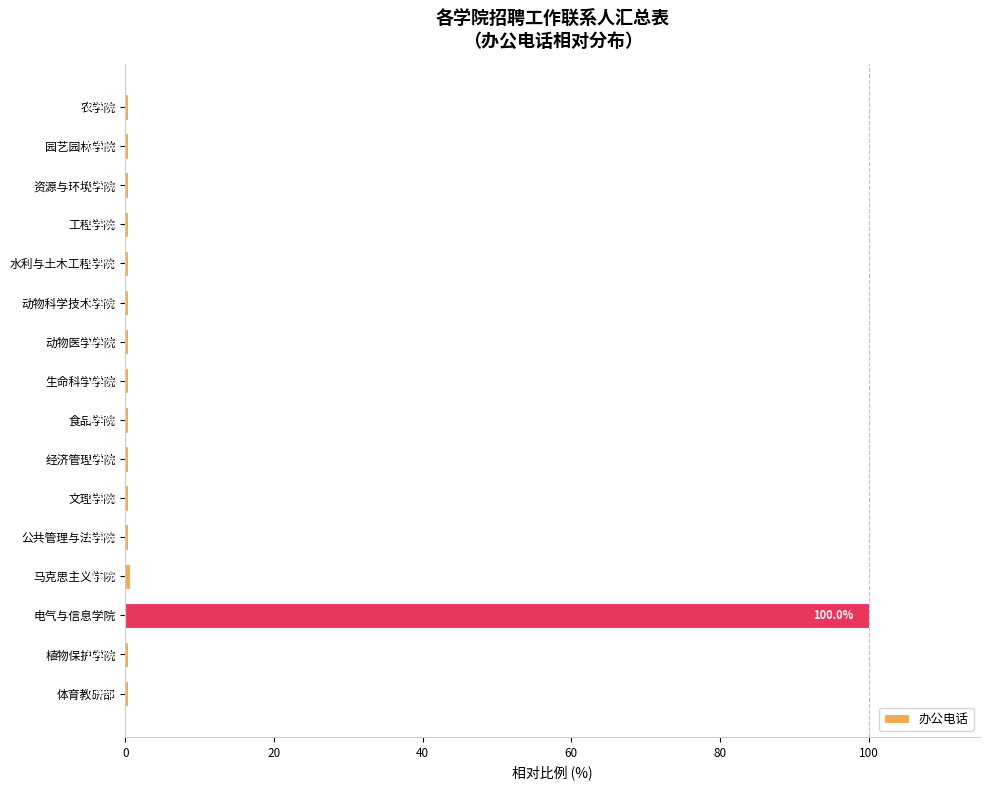

What is the greatest value displayed?

100.0